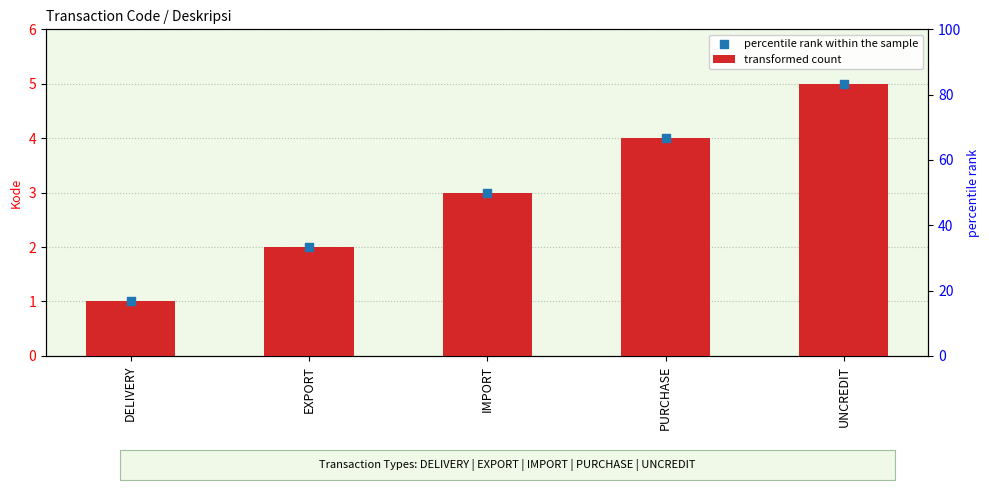

At how many categories does at least one series exceed 2?

3